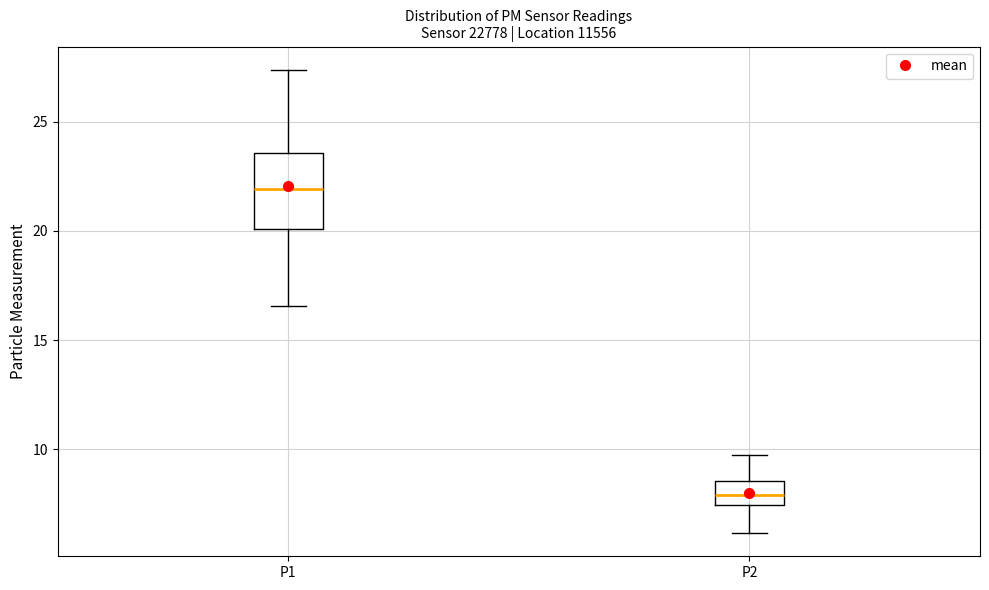

Reading left to right, read every box against the y-axis: the position of its median line, the range the box covers, and the ends of its whiskers. The values are not printed on the chart, so give them approximately, as read against the axis.

P1: median 22.0, box 20.0 to 23.5, whiskers 16.5 to 27.5
P2: median 8.0, box 7.5 to 8.5, whiskers 6.0 to 10.0